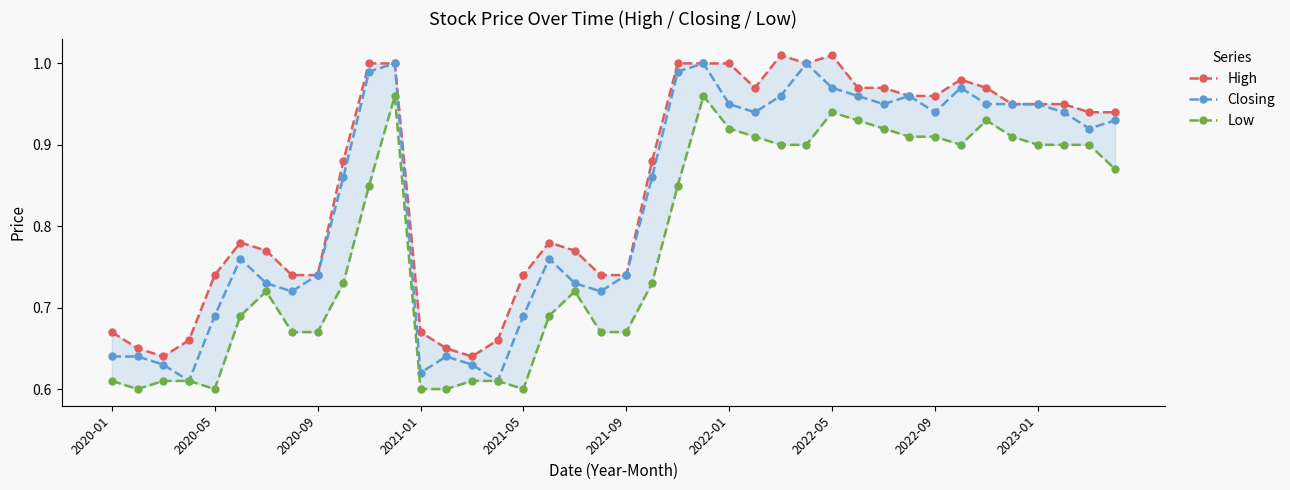

True or false: Low has more than 1 interior local peaks.

True